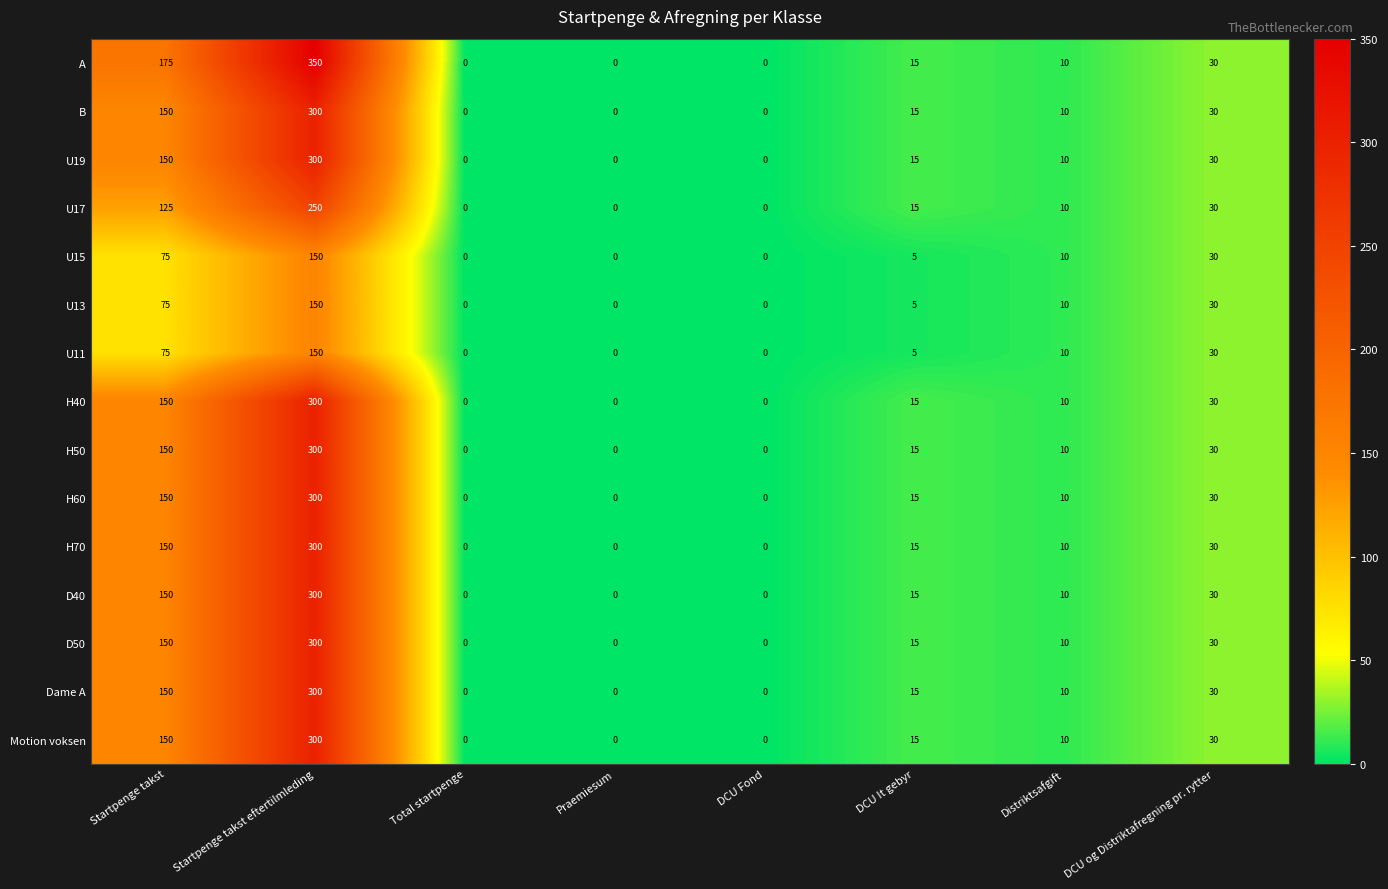

The value of U11 at Praemiesum is 0. True or false?

True